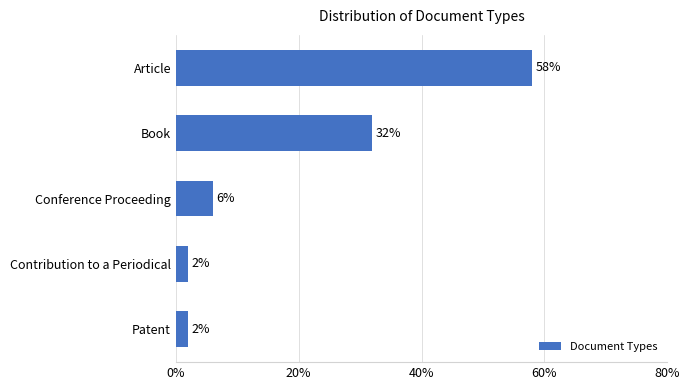

Count the number of data series in this chart.

1